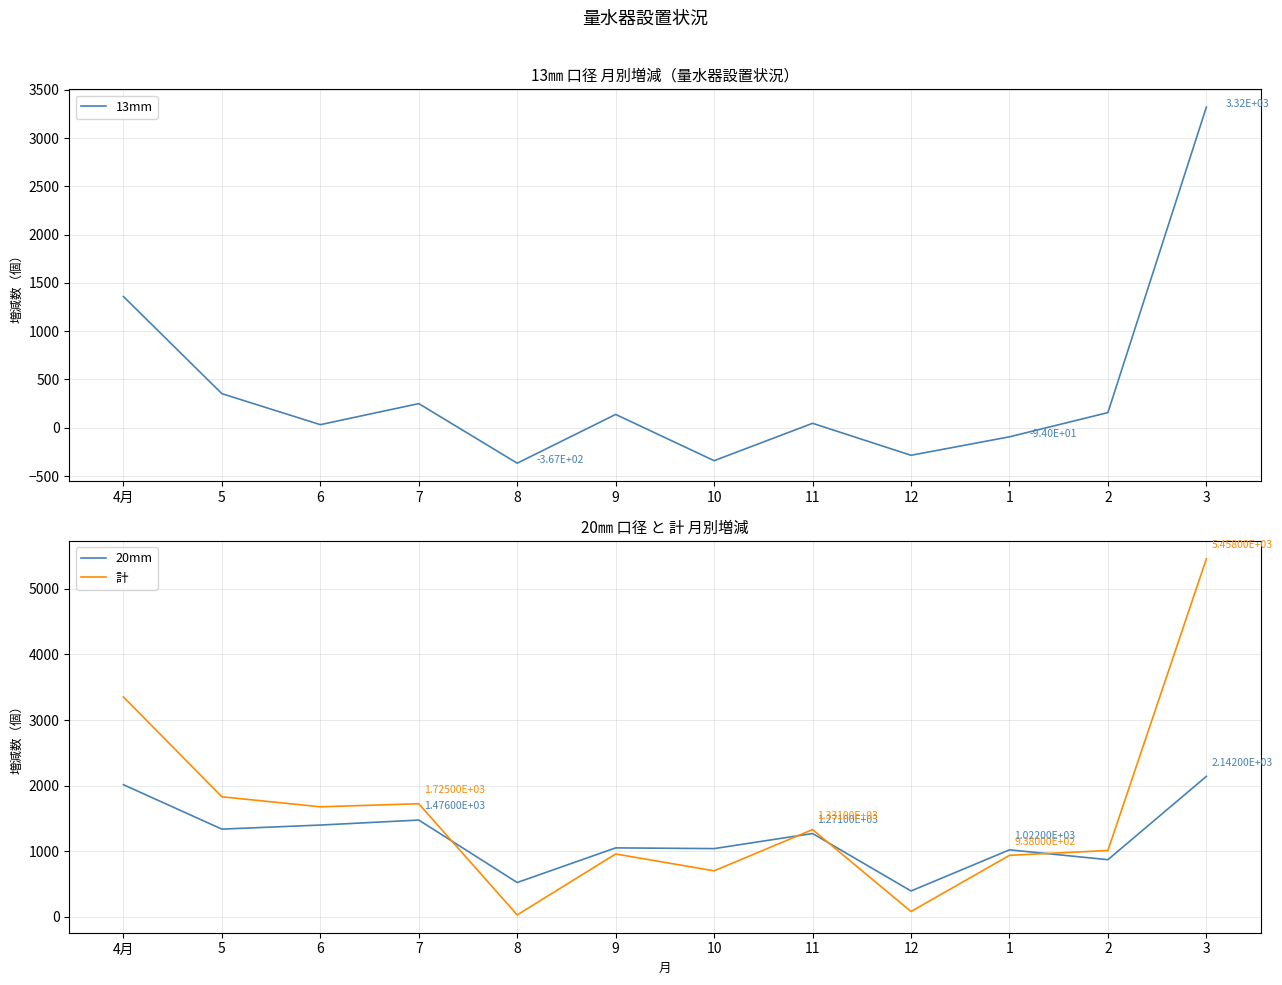

What is the difference between the maximum and second lowest values in the 計 series?

5376